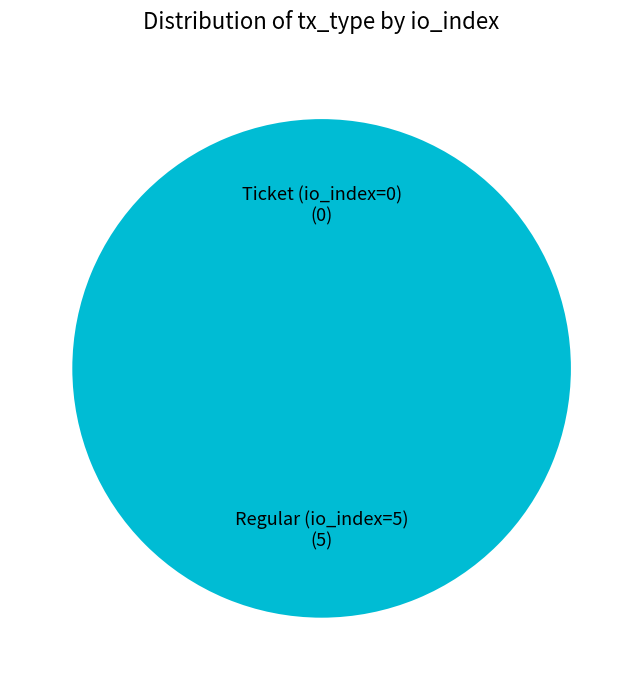

To the nearest percent, what is the difference between the largest and smallest slice percentages?

100%